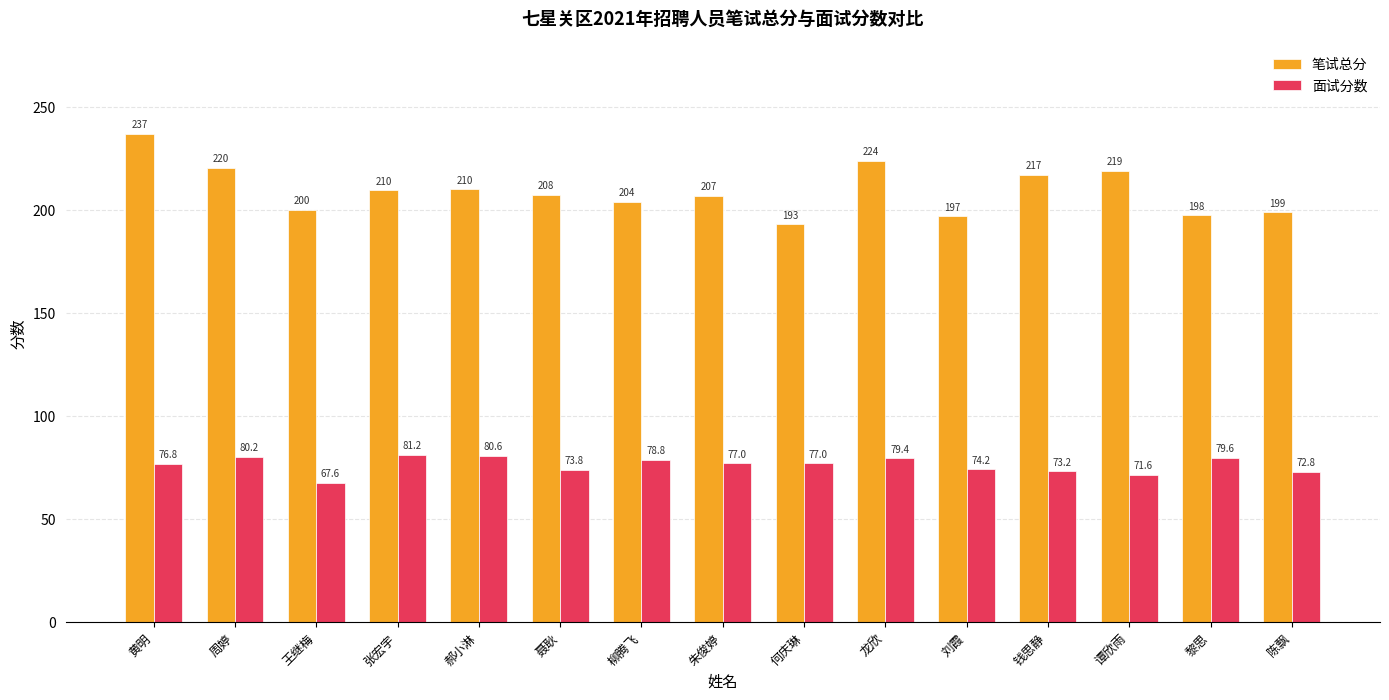

Reading right to left, extract all data points from this chart.

笔试总分: 陈飘=199.0	黎思=197.5	谭欣雨=219.0	钱思静=217.0	刘霞=197.0	龙欣=224.0	何庆琳=193.0	朱俊婷=207.0	柳腾飞=204.0	聂耿=207.5	郝小淋=210.0	张宏宇=209.5	王继梅=200.0	周婷=220.5	黄明=237.0
面试分数: 陈飘=72.8	黎思=79.6	谭欣雨=71.6	钱思静=73.2	刘霞=74.2	龙欣=79.4	何庆琳=77.0	朱俊婷=77.0	柳腾飞=78.8	聂耿=73.8	郝小淋=80.6	张宏宇=81.2	王继梅=67.6	周婷=80.2	黄明=76.8